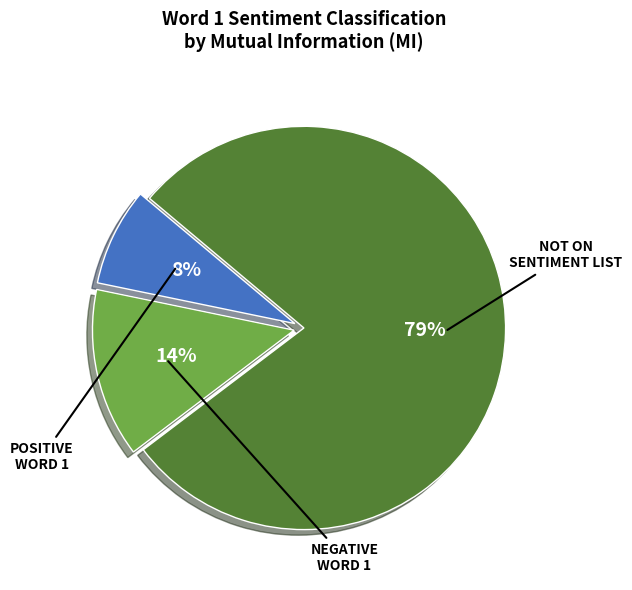

Is there a majority slice in this chart?

Yes